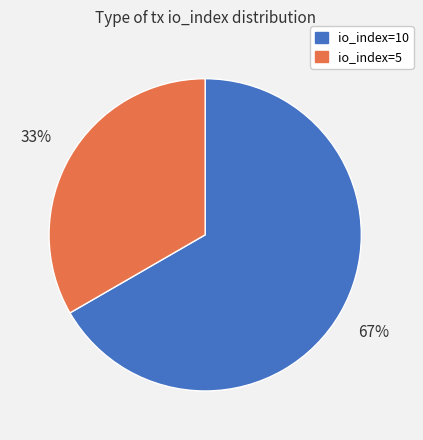

Which has a higher value, io_index=5 or io_index=10?

io_index=10